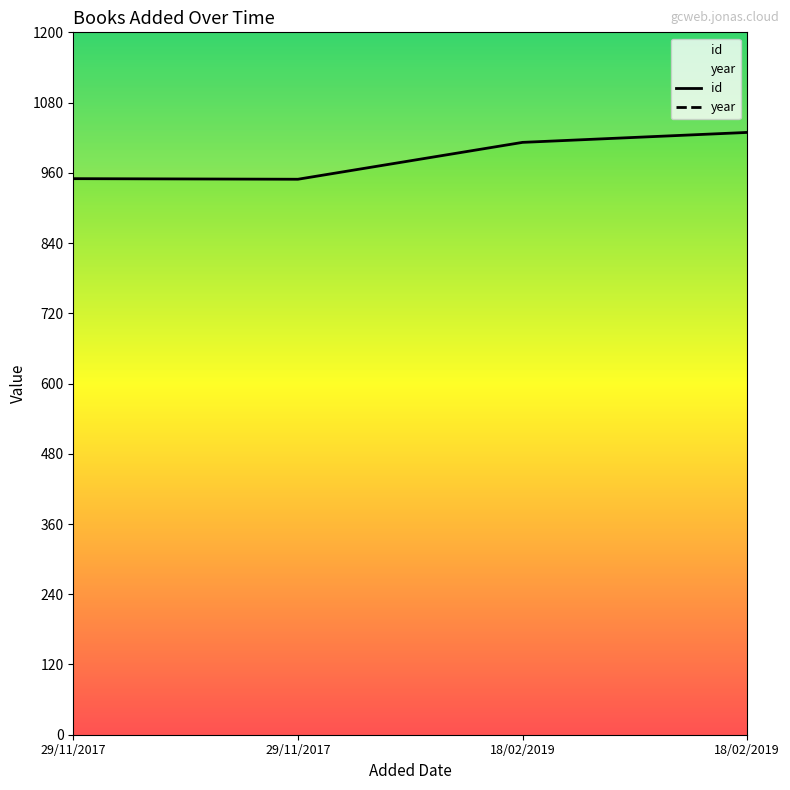

What is the label of the 2nd point from the left?

29/11/2017